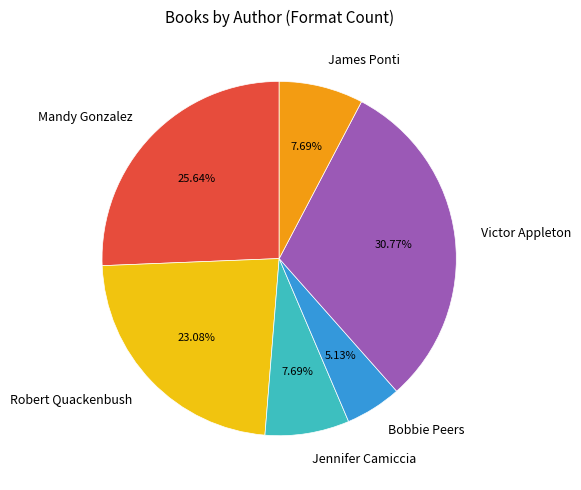

Does any single category account for the majority?

No